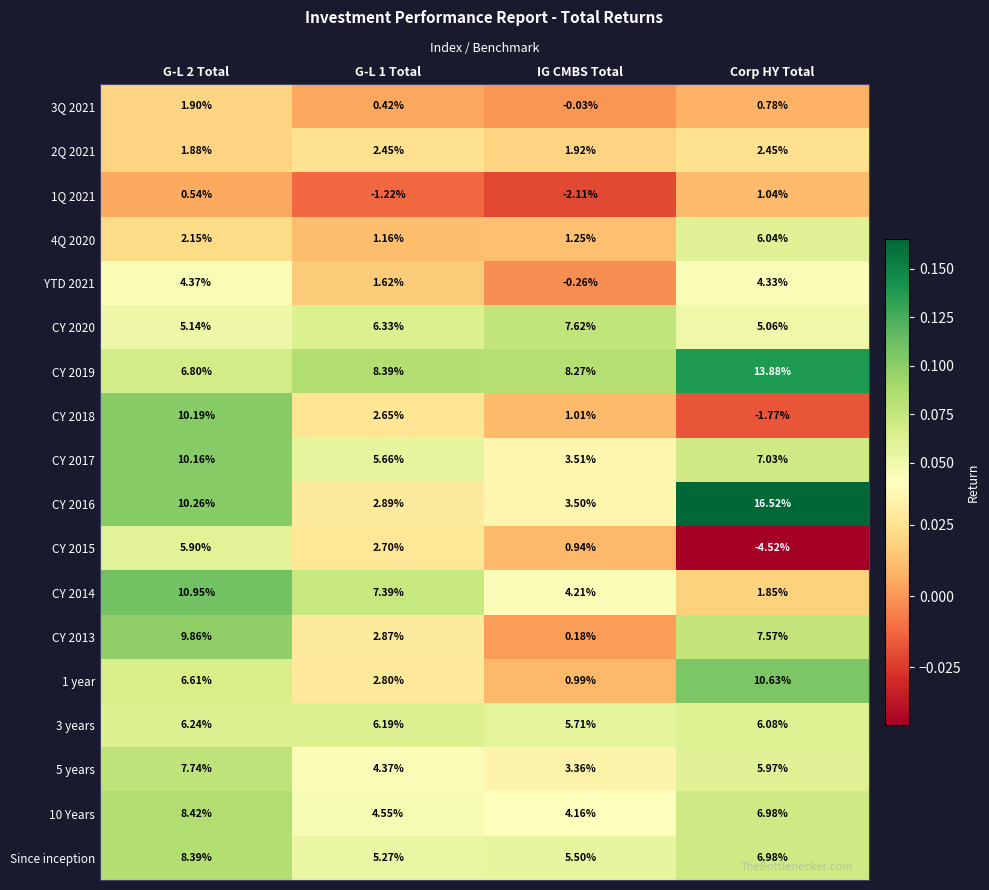

Which category has the highest value across all series?

Corp HY Total